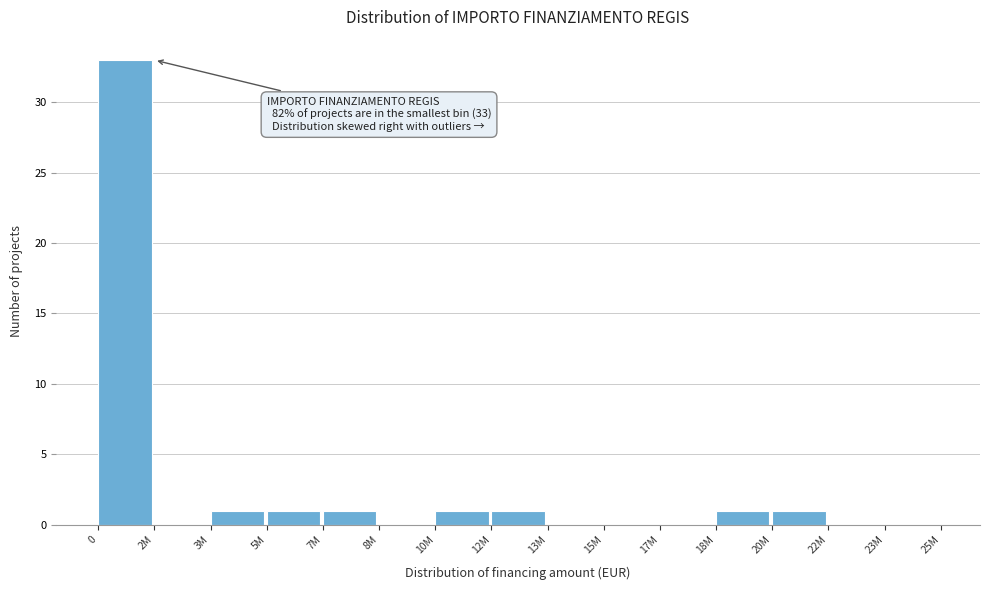

Reading left to right, extract all data points from this chart.

0=33	2M=0	3M=1	5M=1	7M=1	8M=0	10M=1	12M=1	13M=0	15M=0	17M=0	18M=1	20M=1	22M=0	23M=0